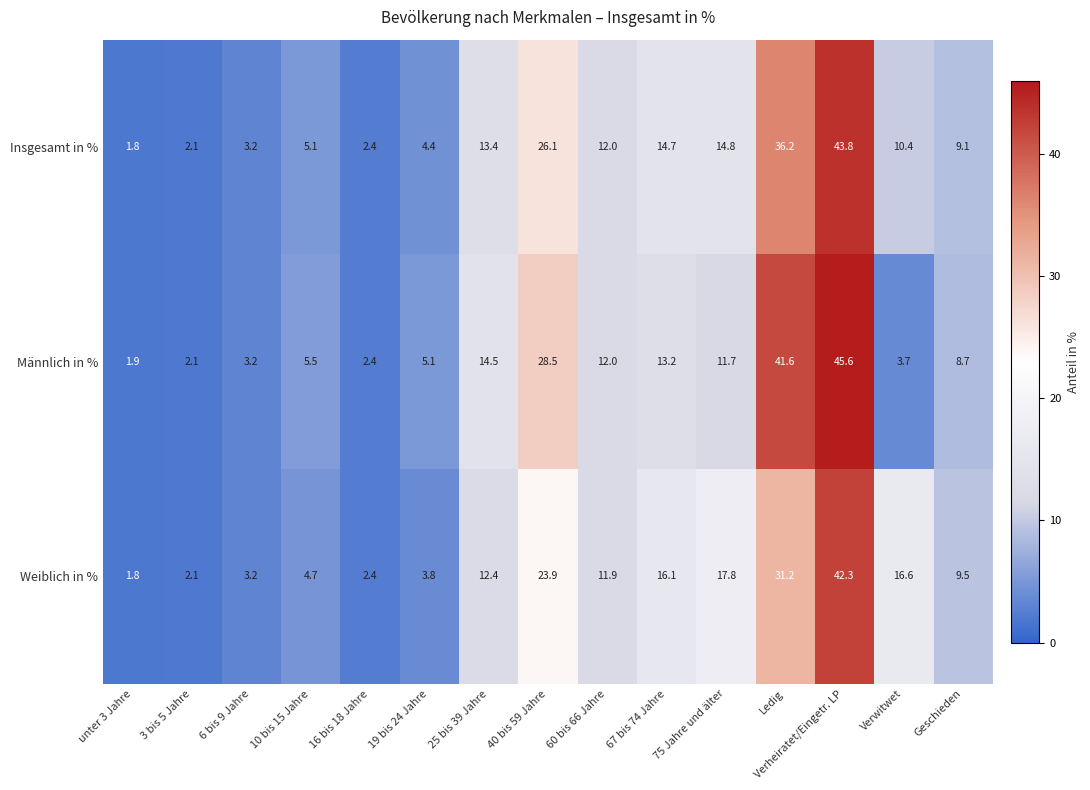

What is the difference between the Männlich in % values at 67 bis 74 Jahre and 75 Jahre und älter?

1.5